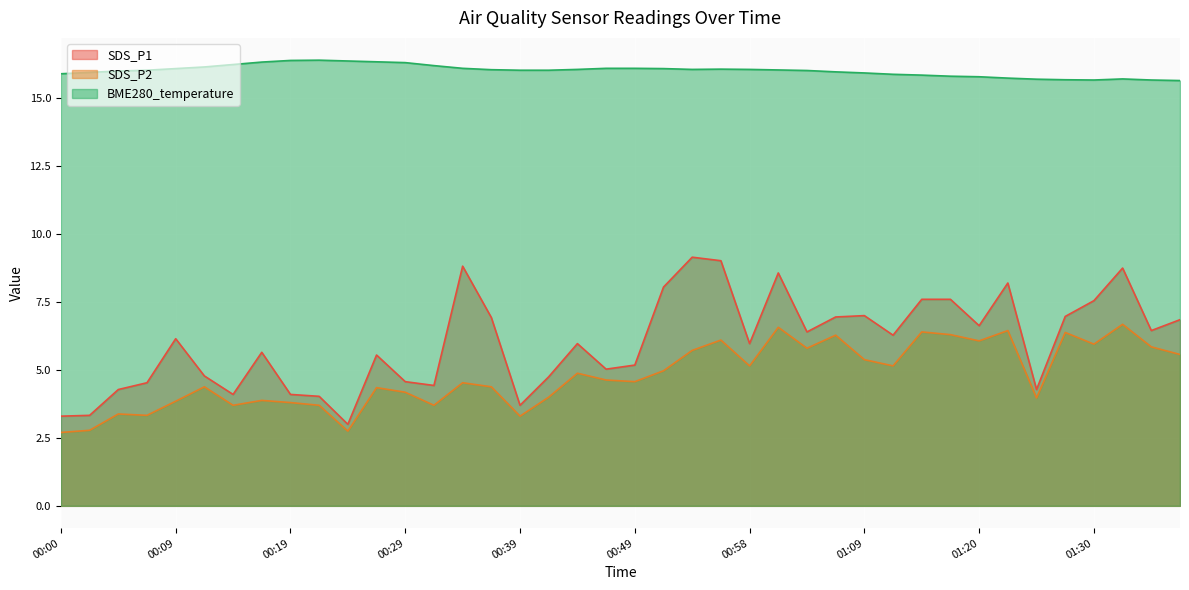

How many distinct data groups are displayed?

3